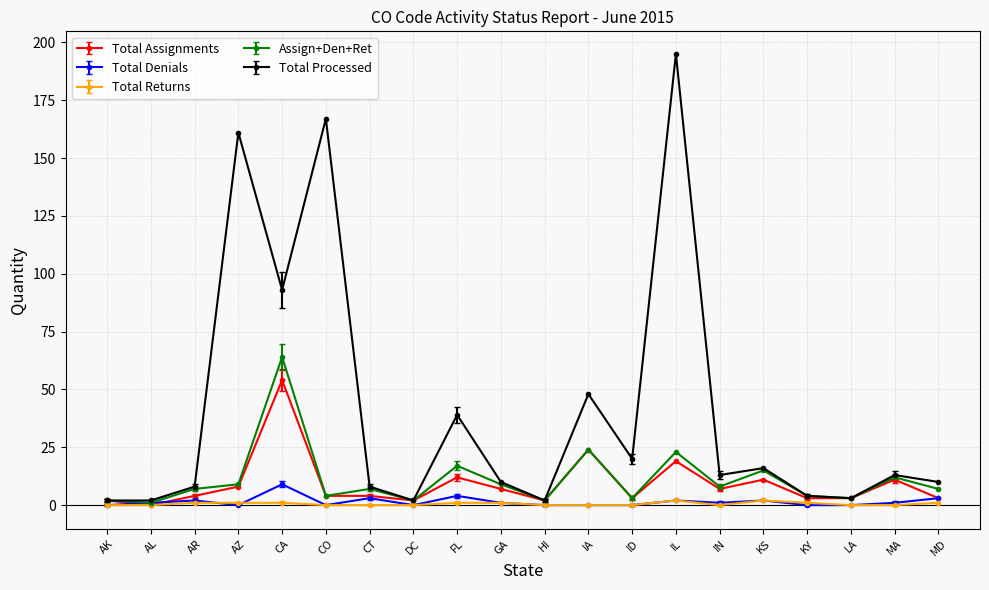

Which series has the largest total across all categories?

Total Processed